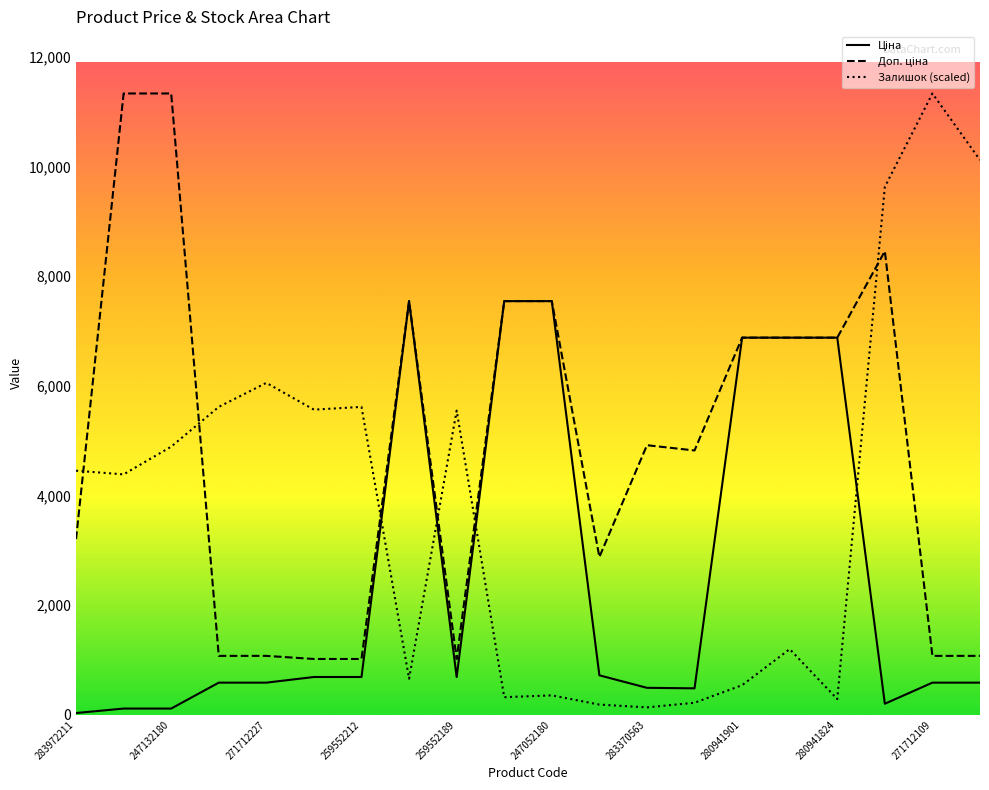

What is the difference between the maximum and minimum values in the Залишок series?

11199.1